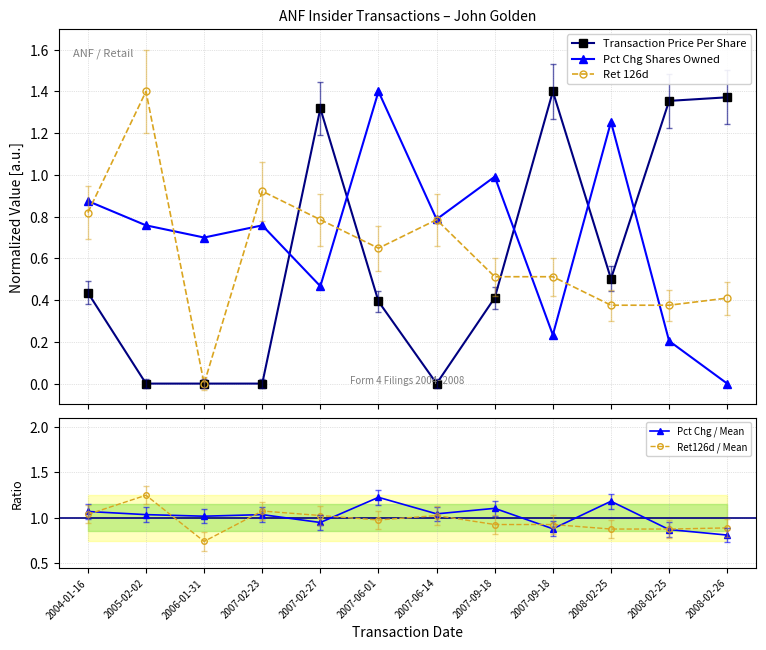

True or false: Ret 126d and Pct Chg Shares Owned intersect in this chart.

True